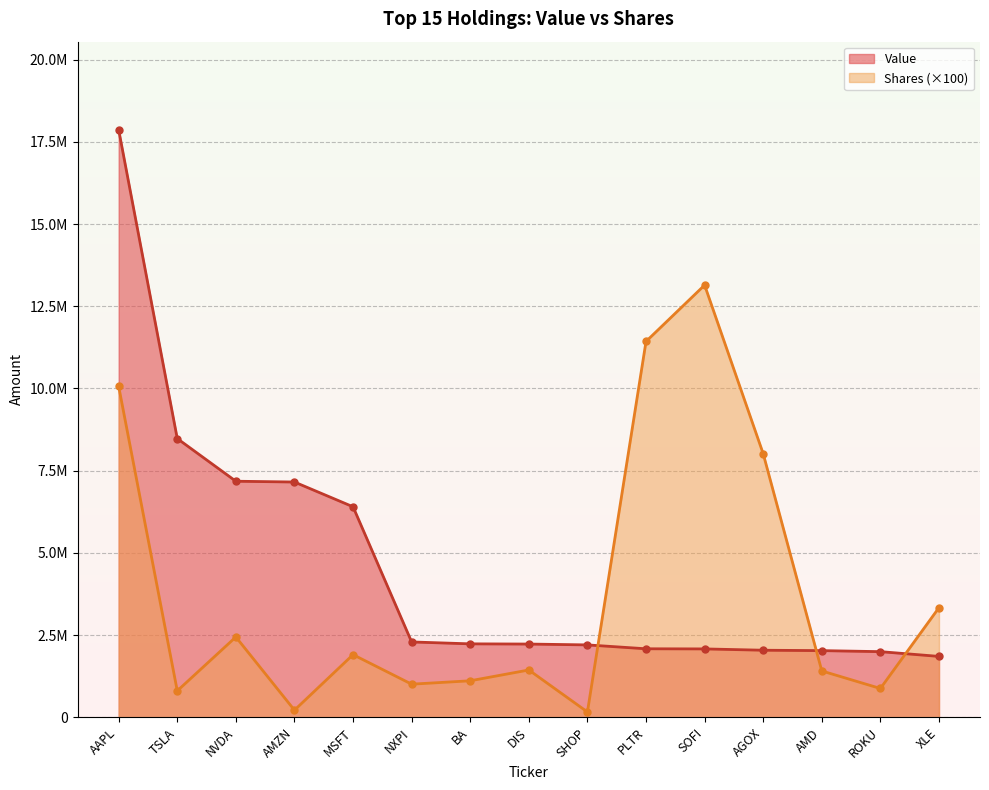

Reading left to right, list all the values displayed in this chart.

Value: AAPL=17870000	TSLA=8477000	NVDA=7179000	AMZN=7155000	MSFT=6402000	NXPI=2290000	BA=2232000	DIS=2226000	SHOP=2200000	PLTR=2082000	SOFI=2078000	AGOX=2038000	AMD=2026000	ROKU=1995000	XLE=1850000
Shares or principal amount: AAPL=10063800	TSLA=802200	NVDA=2441000	AMZN=214600	MSFT=1903700	NXPI=1005300	BA=1108600	DIS=1437000	SHOP=159700	PLTR=11430700	SOFI=13145200	AGOX=8015400	AMD=1407800	ROKU=874300	XLE=3334100